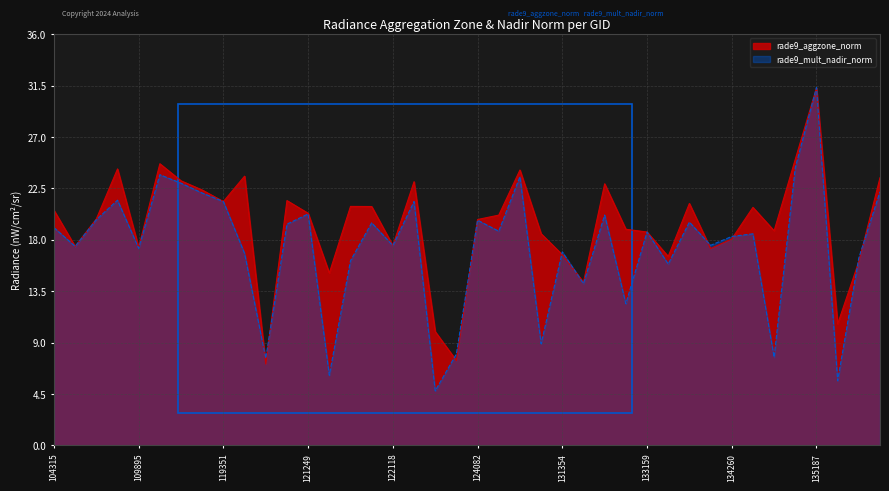

List the labels in order of rade9_mult_nadir_norm value, smallest first.

122837, 136889, 121594, 120388, 134626, 123011, 130826, 132798, 132248, 133343, 121771, 137078, 3797, 131354, 109895, 104431, 122118, 134076, 134260, 134442, 133159, 124261, 104315, 120556, 121942, 133896, 124082, 107081, 132606, 121249, 119351, 122463, 108496, 115591, 137458, 113644, 130059, 113477, 134821, 135187